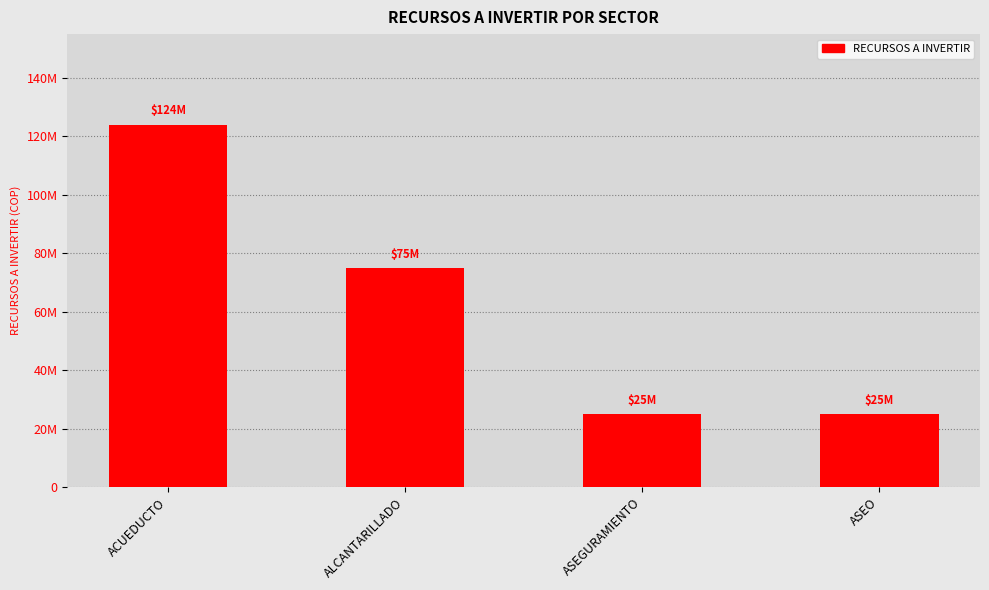

Reading left to right, list all the values displayed in this chart.

124000000	75000000	25000000	25000000